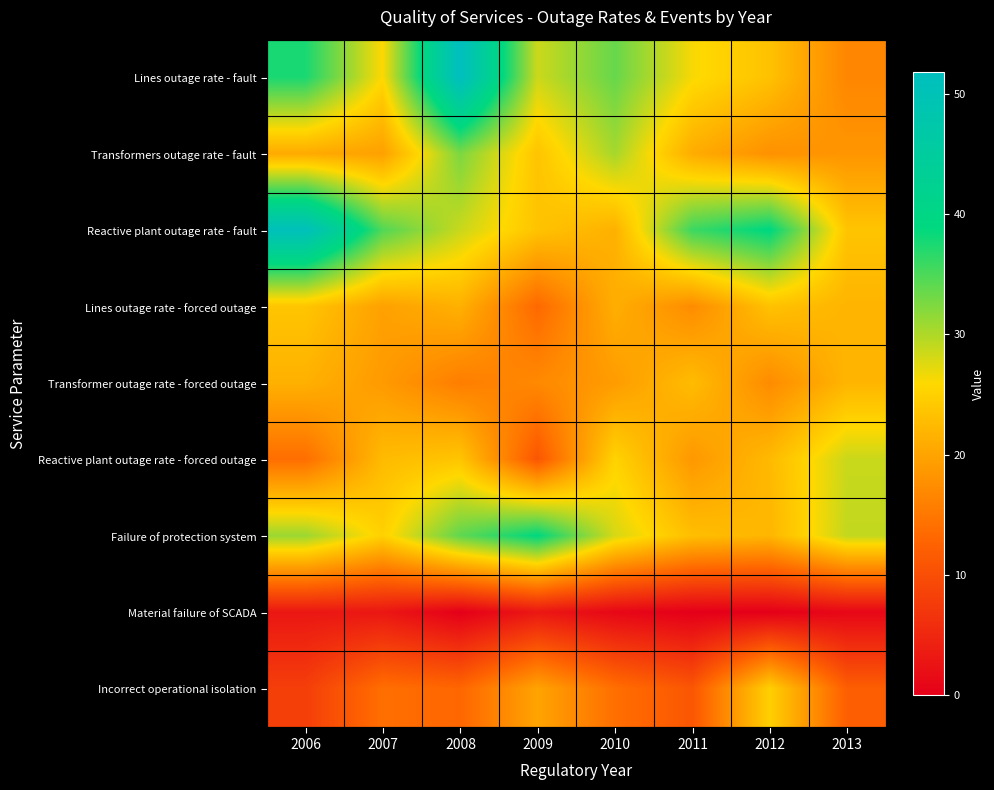

Reading right to left, what are all the values shown in this chart?

Lines outage rate - fault: 2013=16.6	2012=23.4	2011=26.3	2010=33.6	2009=28.5	2008=51.8	2007=25.9	2006=37.6
Transformers outage rate - fault: 2013=18.4	2012=17.9	2011=21.0	2010=30.4	2009=23.6	2008=32.6	2007=19.6	2006=20.8
Reactive plant outage rate - fault: 2013=23.7	2012=39.1	2011=35.8	2010=21.5	2009=23.5	2008=28.7	2007=34.8	2006=50.9
Lines outage rate - forced outage: 2013=21.8	2012=23.4	2011=17.3	2010=21.2	2009=13.3	2008=21.5	2007=19.7	2006=23.8
Transformer outage rate - forced outage: 2013=22.0	2012=17.3	2011=22.8	2010=19.1	2009=17.0	2008=15.7	2007=18.9	2006=21.4
Reactive plant outage rate - forced outage: 2013=28.7	2012=22.5	2011=18.7	2010=25.3	2009=11.0	2008=23.8	2007=22.6	2006=13.9
Failure of protection system: 2013=29.0	2012=22.0	2011=23.0	2010=28.0	2009=39.0	2008=34.0	2007=25.0	2006=31.0
Material failure of SCADA: 2013=1.0	2012=0.0	2011=0.0	2010=1.0	2009=3.0	2008=0.0	2007=3.0	2006=3.0
Incorrect operational isolation: 2013=12.0	2012=25.0	2011=11.0	2010=14.0	2009=20.0	2008=13.0	2007=14.0	2006=8.0